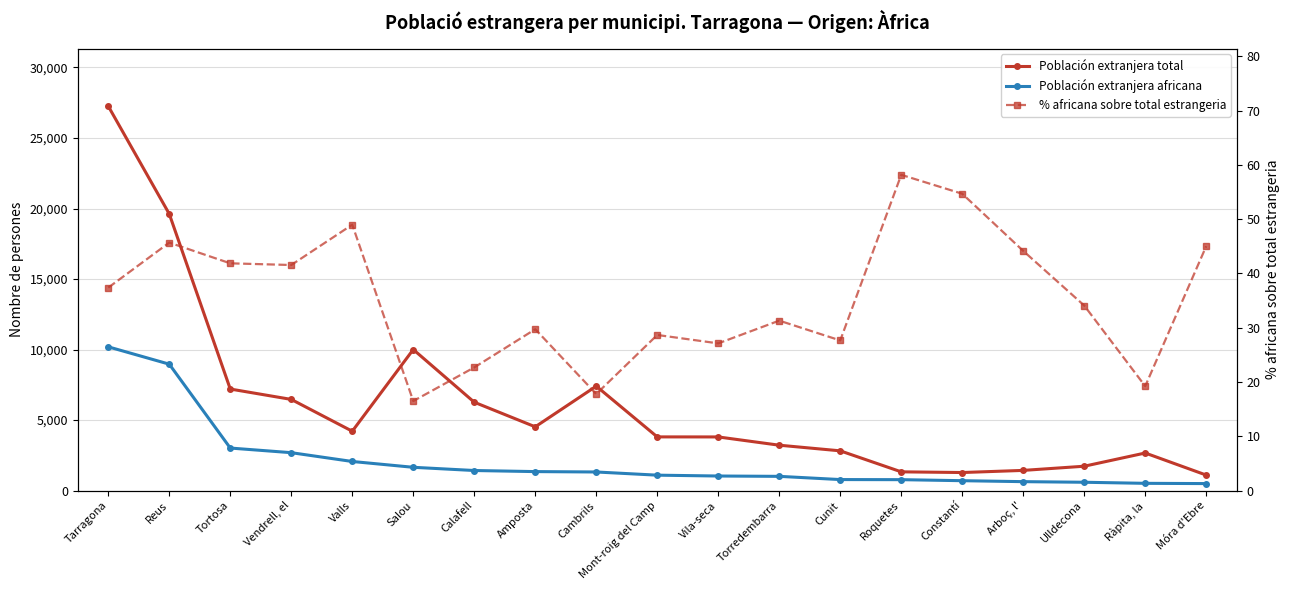

At which label is % africana sobre total estrangeria closest to 37?

Tarragona